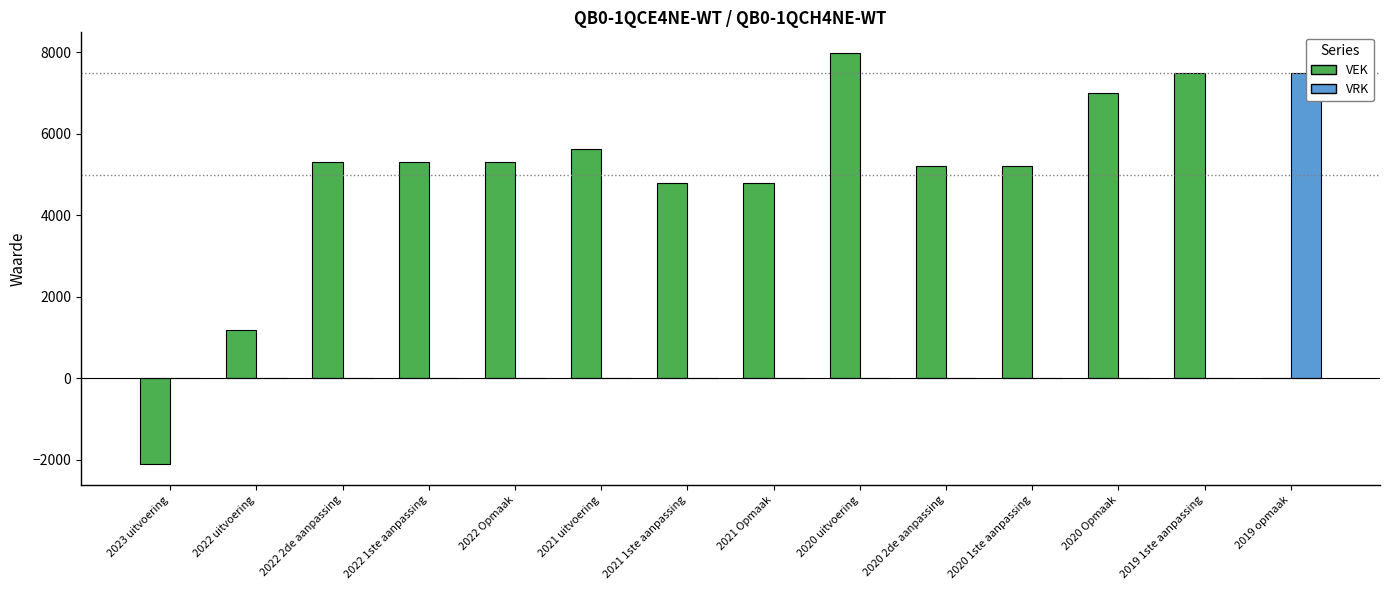

What is the average value of the VEK series?

4507